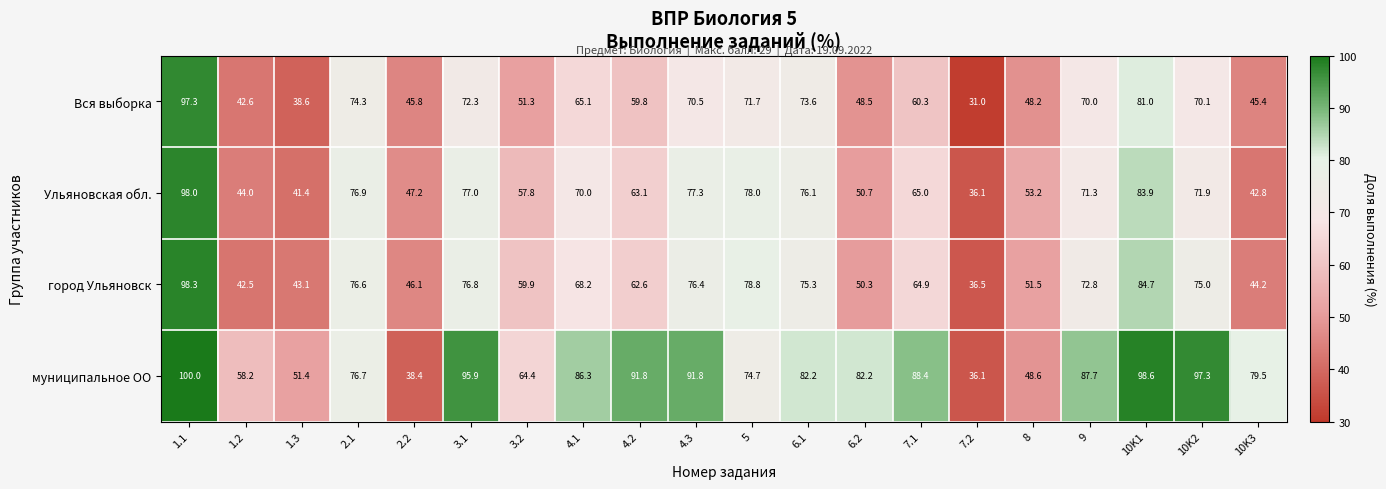

List the series in order of their peak value, highest first.

муниципальное ОО, город Ульяновск, Ульяновская обл., Вся выборка